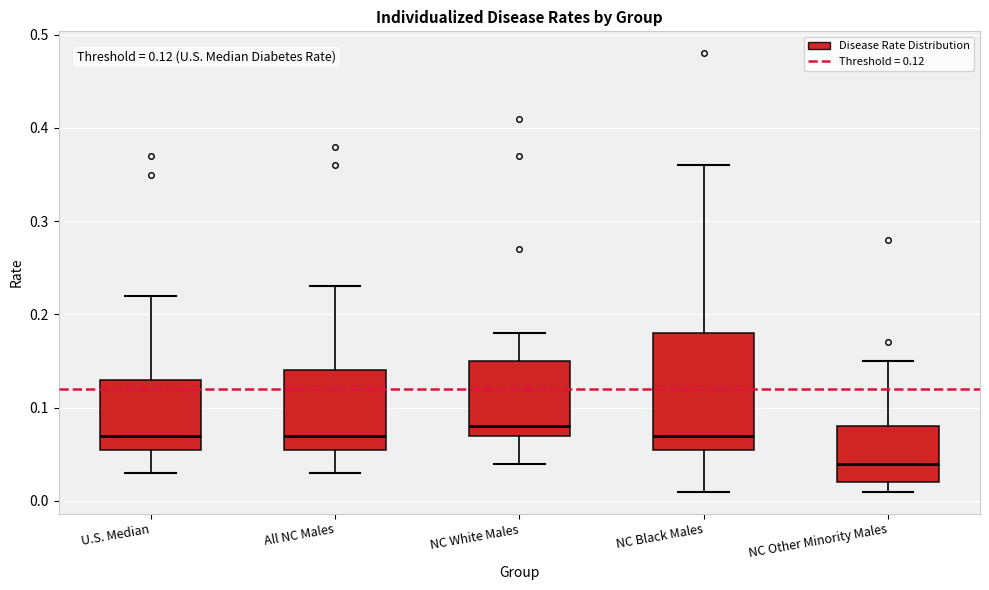

Which box's median line is the lowest?

NC Other Minority Males